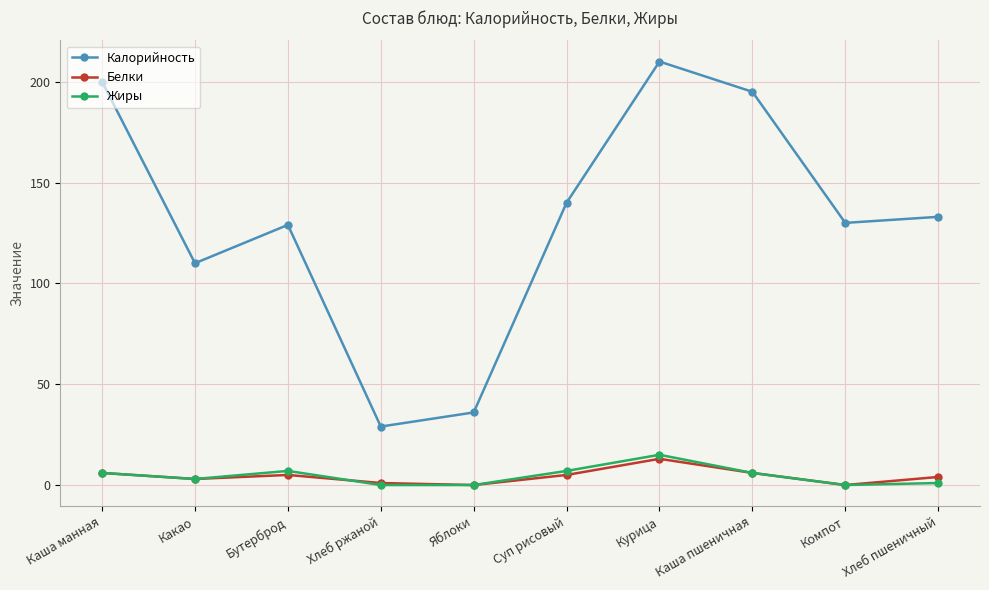

What is the difference between the highest and lowest values at Хлеб ржаной?

29